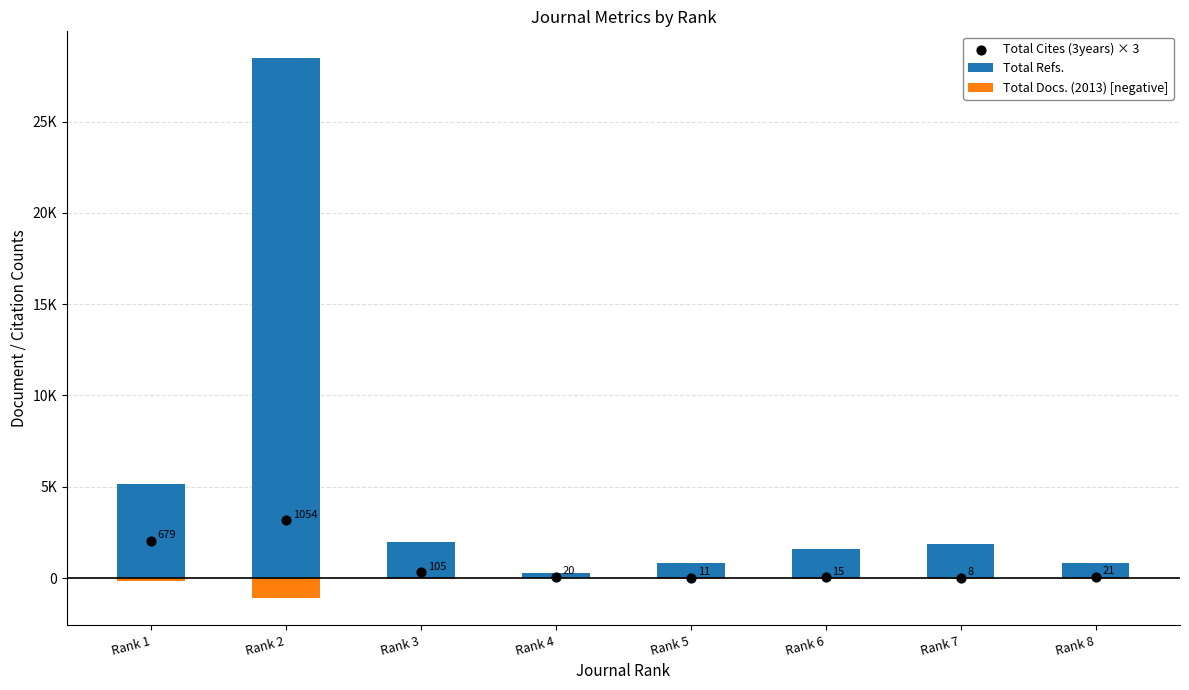

Which series has the largest Y range (max minus min)?

Total Refs.